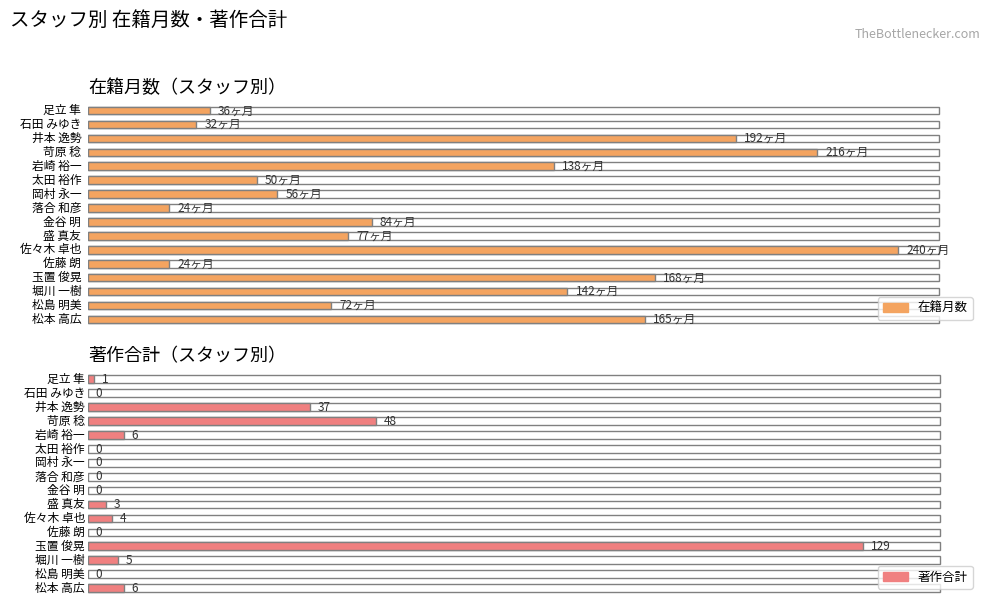

What is the total value across all series at 井本 逸勢?

229